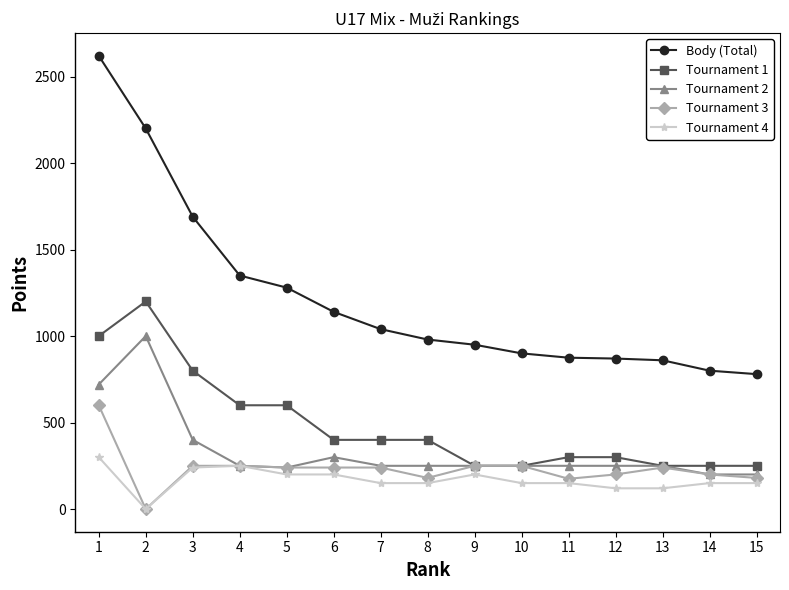

Does the chart have visible grid lines?

No